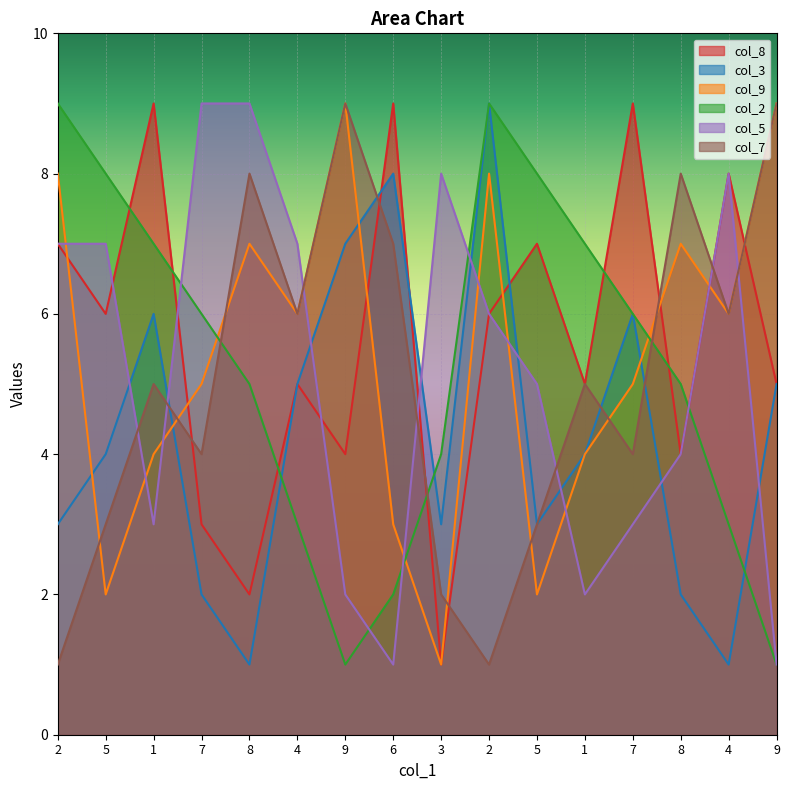

What is the label of the 4th point from the left?

7